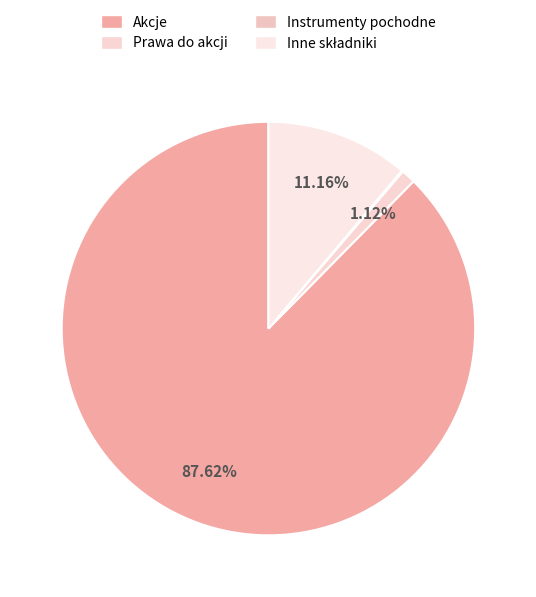

The Prawa do akcji slice represents 11% of the pie. True or false?

False